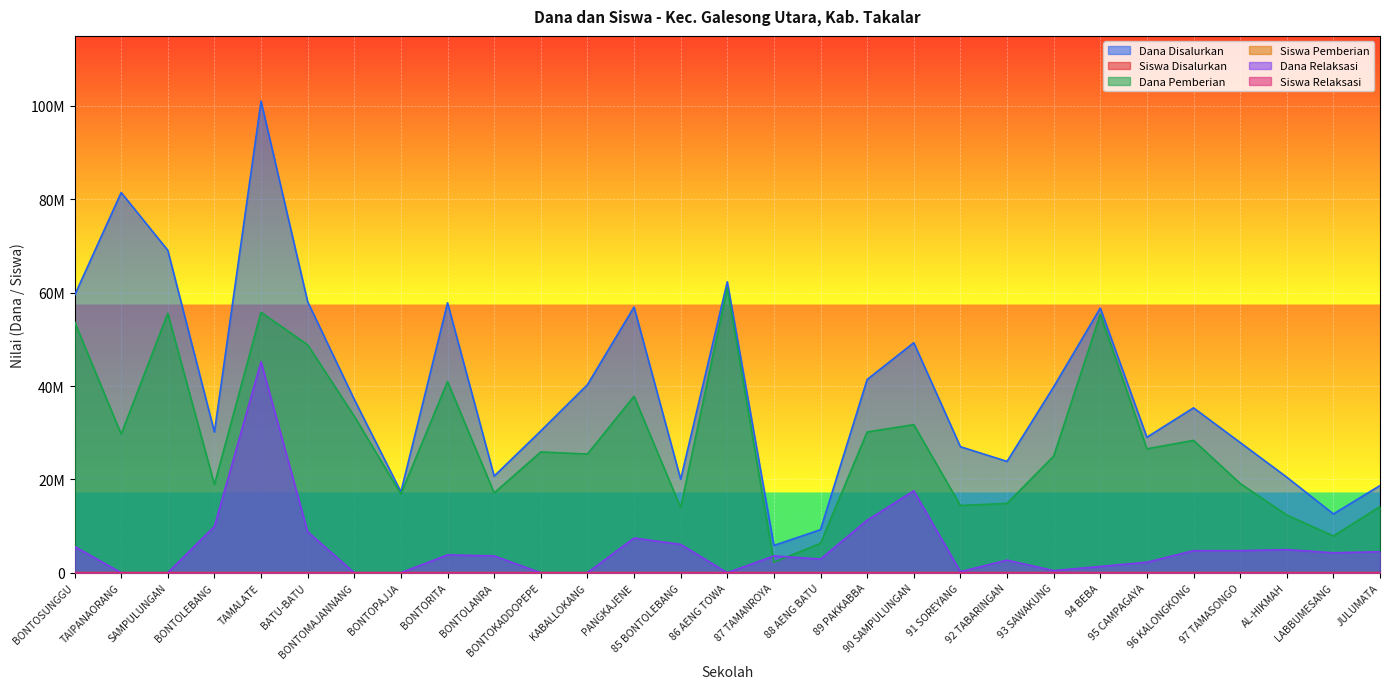

Does the chart display data point markers on the line(s)?

No